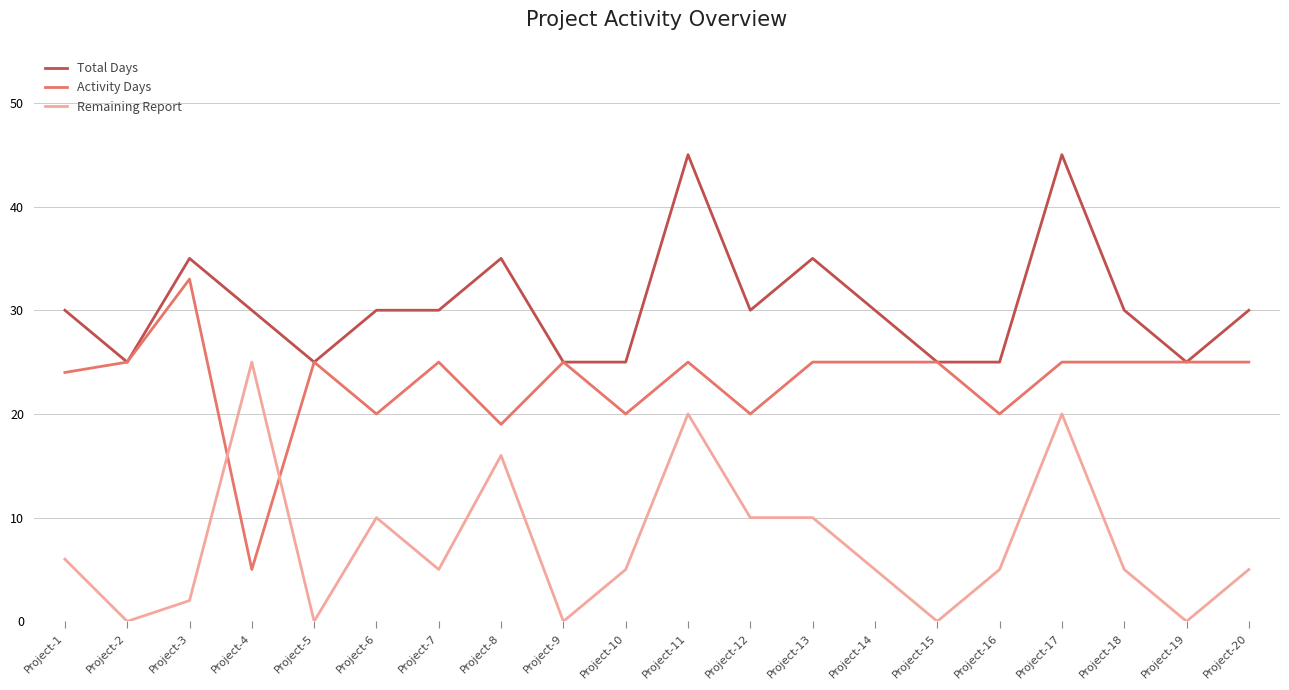

What is the difference between the second highest and minimum values in the Activity Days series?

20